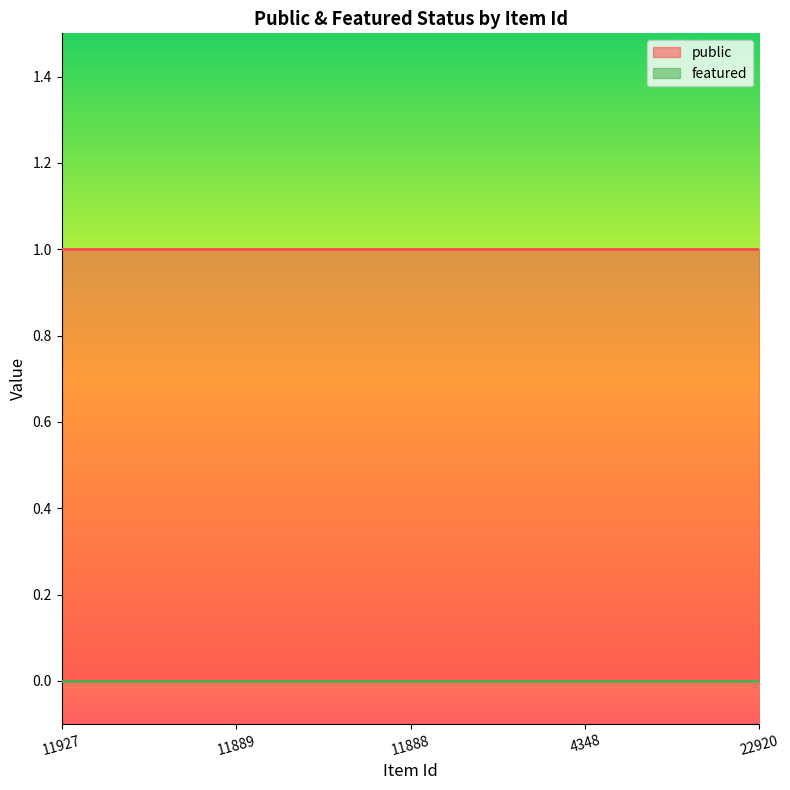

What is the difference between the highest and lowest values at 4348?

1